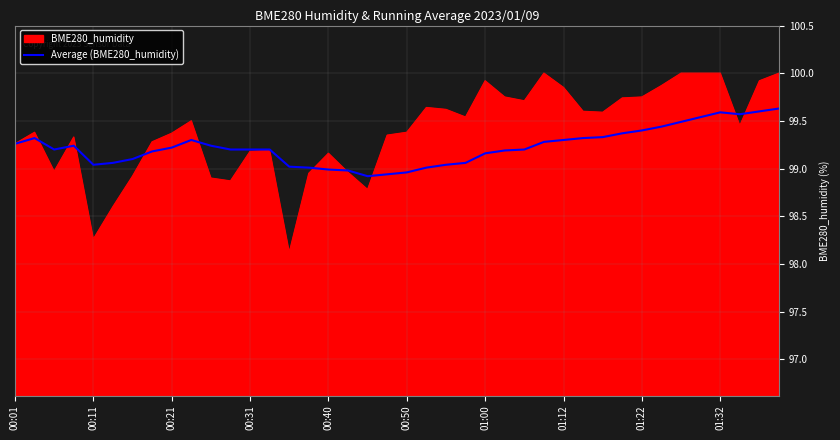

What is the minimum value shown in the chart?

98.1